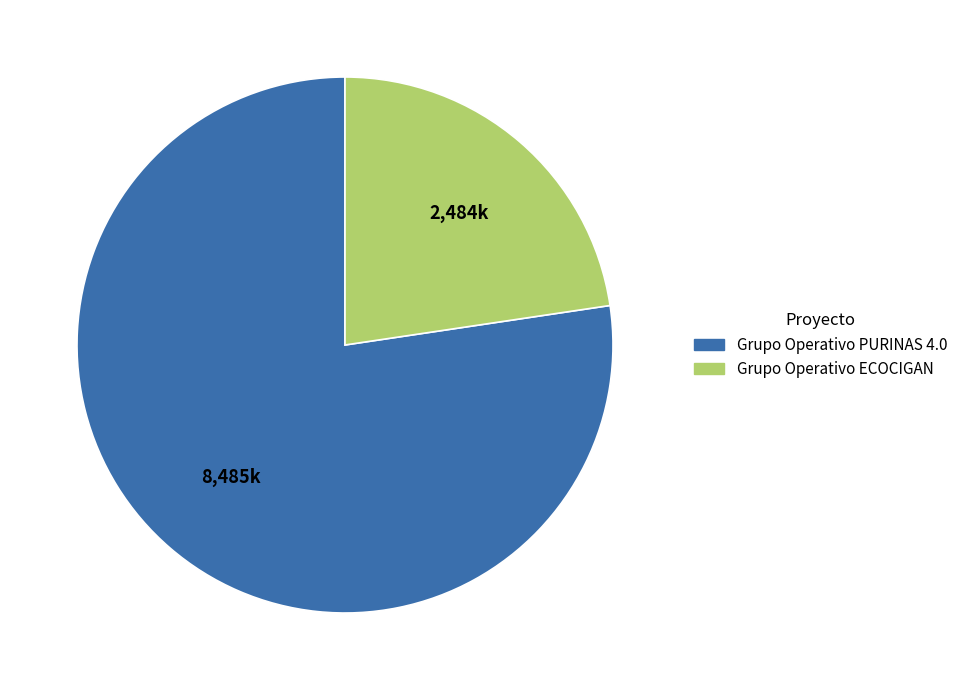

Count the number of slices in the pie.

2